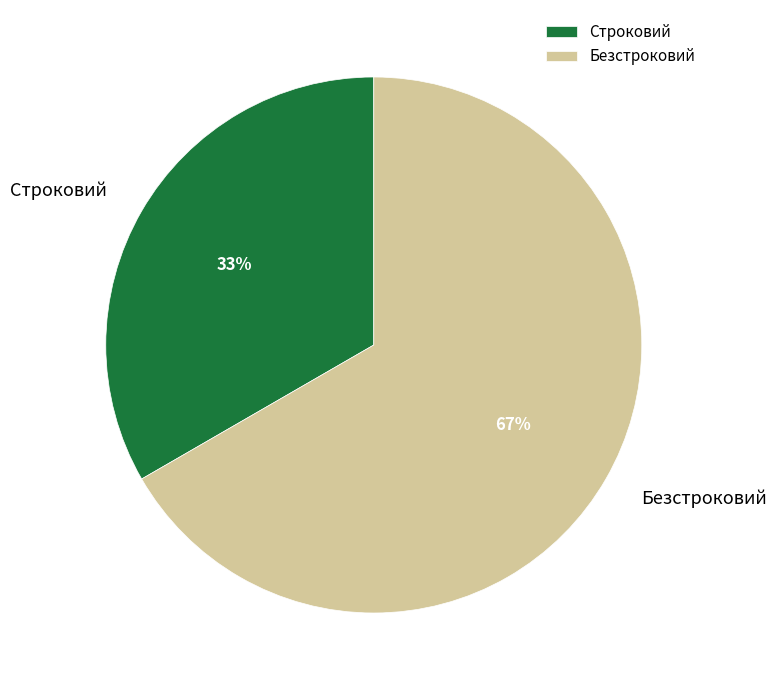

Count the number of slices in the pie.

2